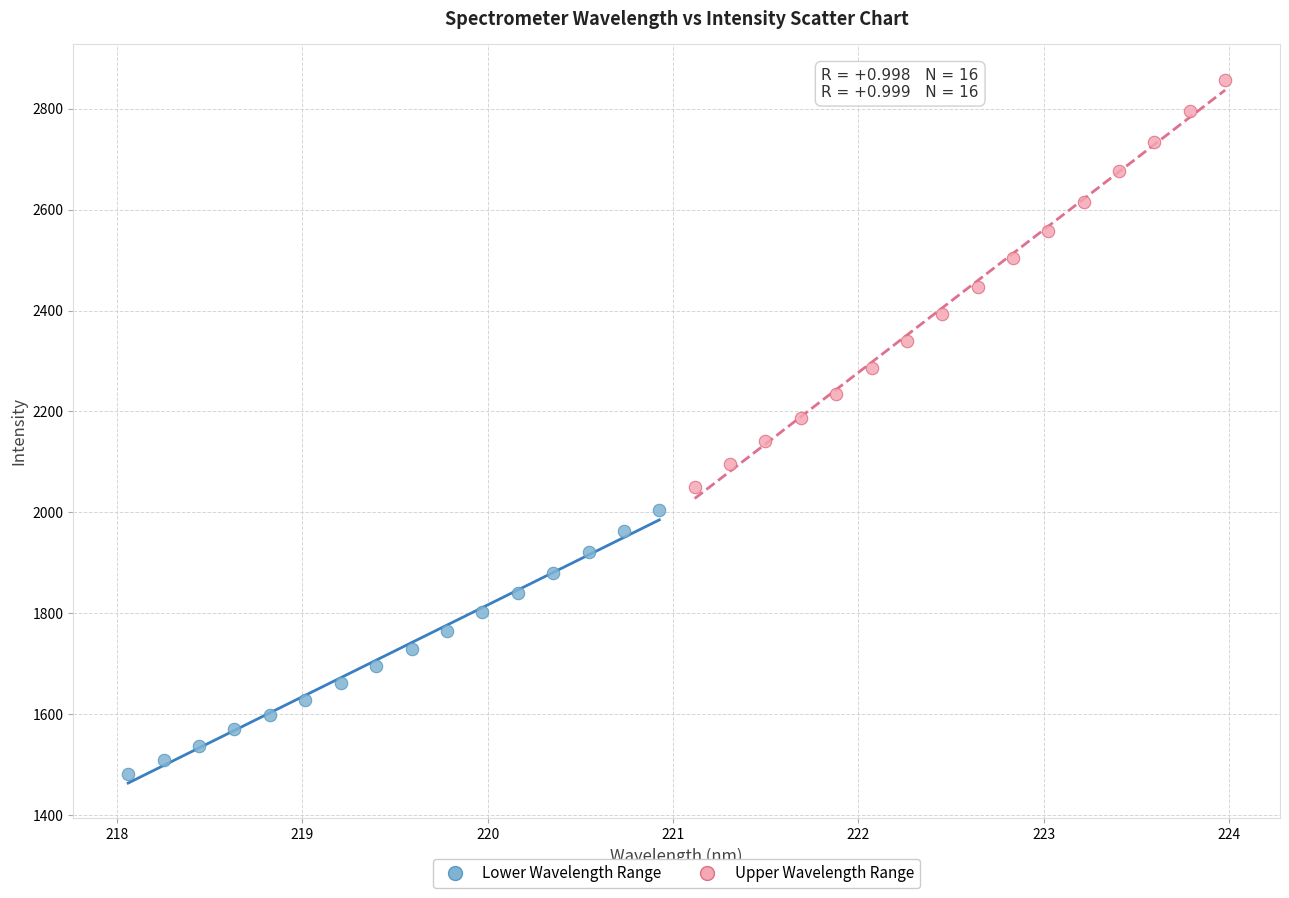

Which series reaches the maximum Y coordinate?

Upper Wavelength Range